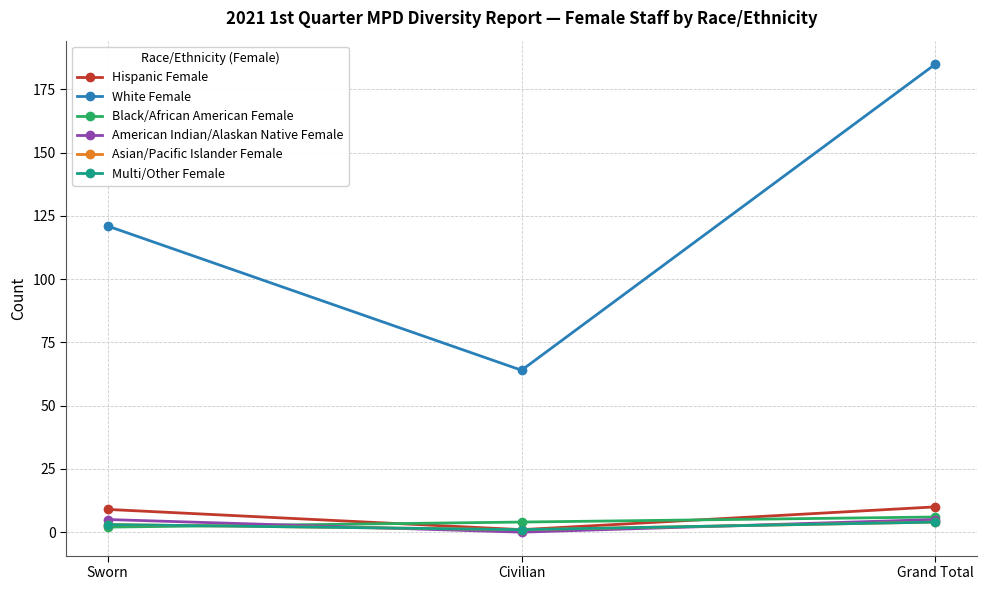

At which label does Asian/Pacific Islander Female reach its minimum?

Civilian